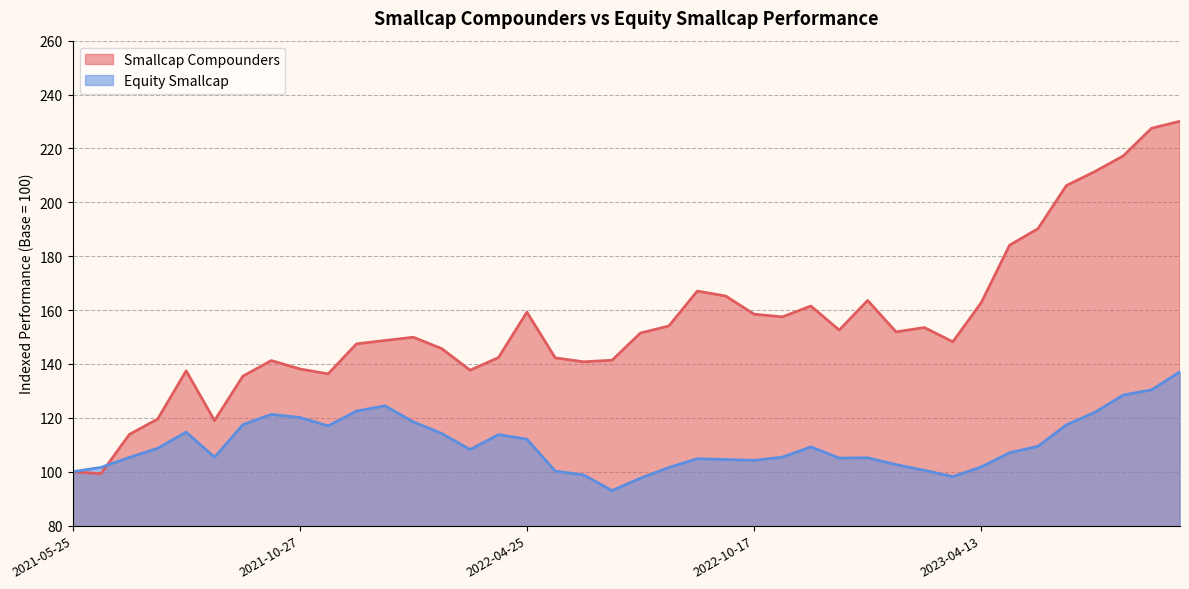

Reading left to right, list all the values displayed in this chart.

Smallcap Compounders: 100.0	99.3	113.8	119.6	137.5	119.0	135.5	141.3	138.2	136.3	147.5	148.7	149.9	145.7	137.7	142.4	159.2	142.3	140.8	141.4	151.5	154.1	167.0	165.2	158.5	157.5	161.5	152.6	163.6	151.9	153.5	148.2	162.7	184.1	190.2	206.2	211.4	217.2	227.5	230.1
Equity Smallcap: 100.0	101.6	105.3	108.7	114.7	105.4	117.5	121.3	120.2	117.0	122.5	124.5	118.5	114.2	108.2	113.8	112.1	100.2	98.8	93.0	97.6	101.6	104.8	104.5	104.2	105.4	109.2	105.1	105.2	102.7	100.5	98.2	101.8	107.1	109.5	117.4	122.0	128.5	130.4	137.1